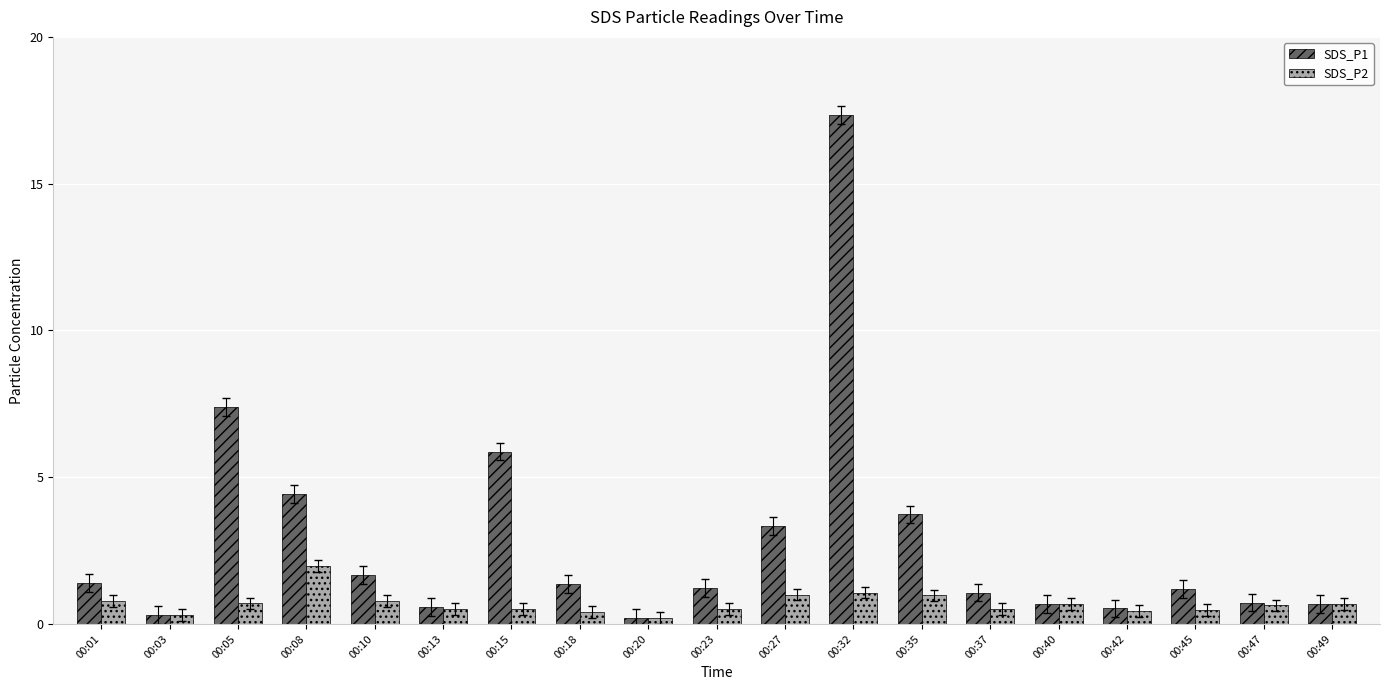

Are the bars grouped side by side (vs. stacked)?

Yes